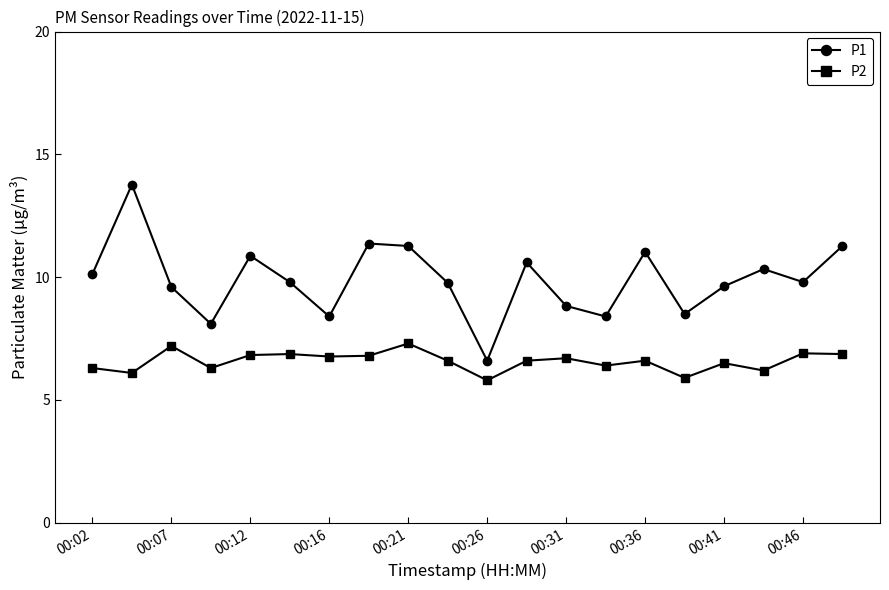

True or false: P2 has more than 0 points higher than both neighbors.

True